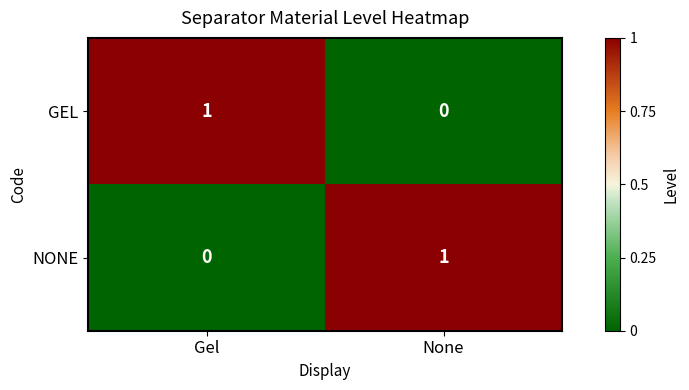

Reading left to right, transcribe all the data shown in this chart.

GEL: Gel=1	None=0
NONE: Gel=0	None=1